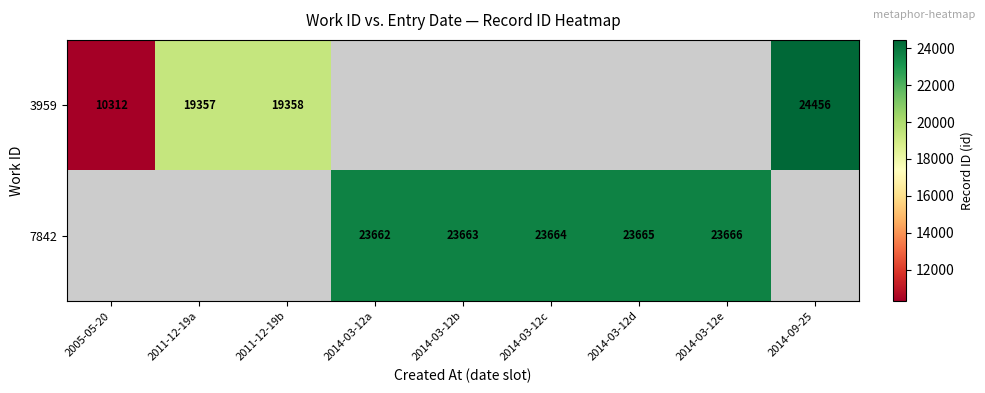

What is the sum of the 7842 values at 2014-03-12e and 2014-03-12a?

47328